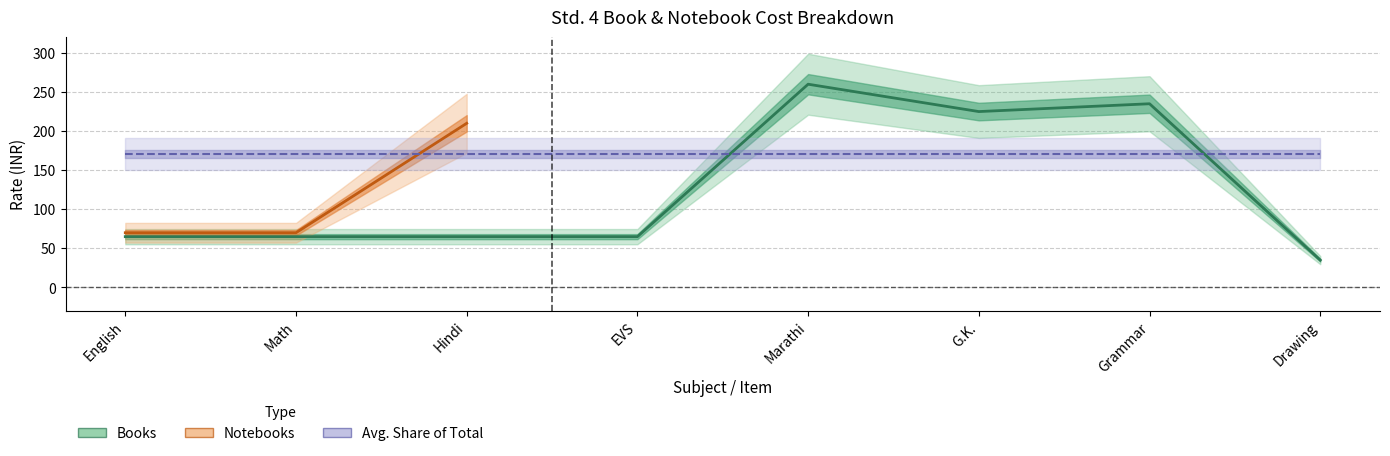

What is the difference between the second highest and minimum values?

200